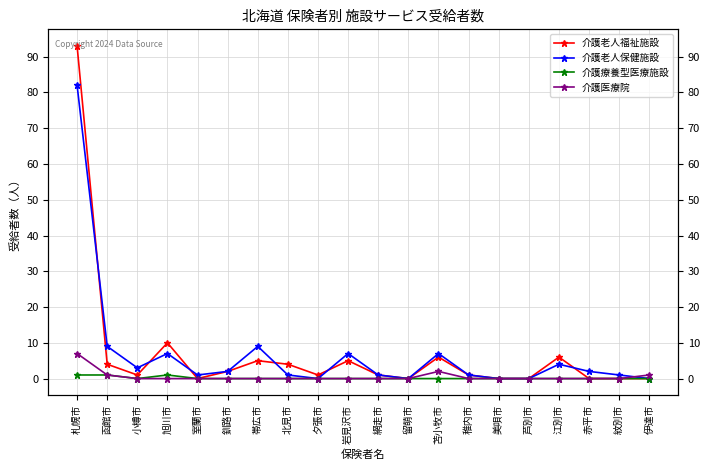

Which has a higher value, 北見市 or 小樽市?

北見市